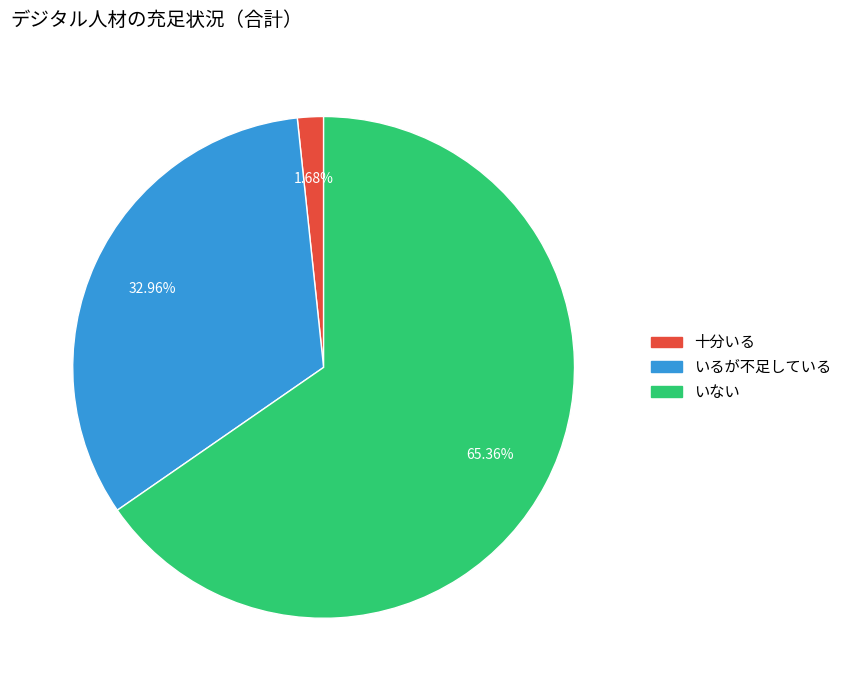

How many slices are in this pie chart?

3